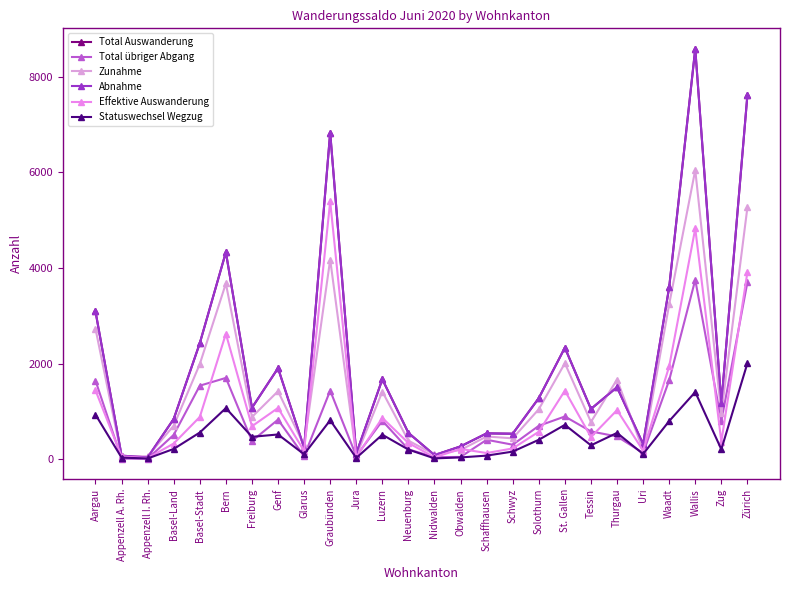

True or false: Abnahme and Effektive Auswanderung intersect in this chart.

False